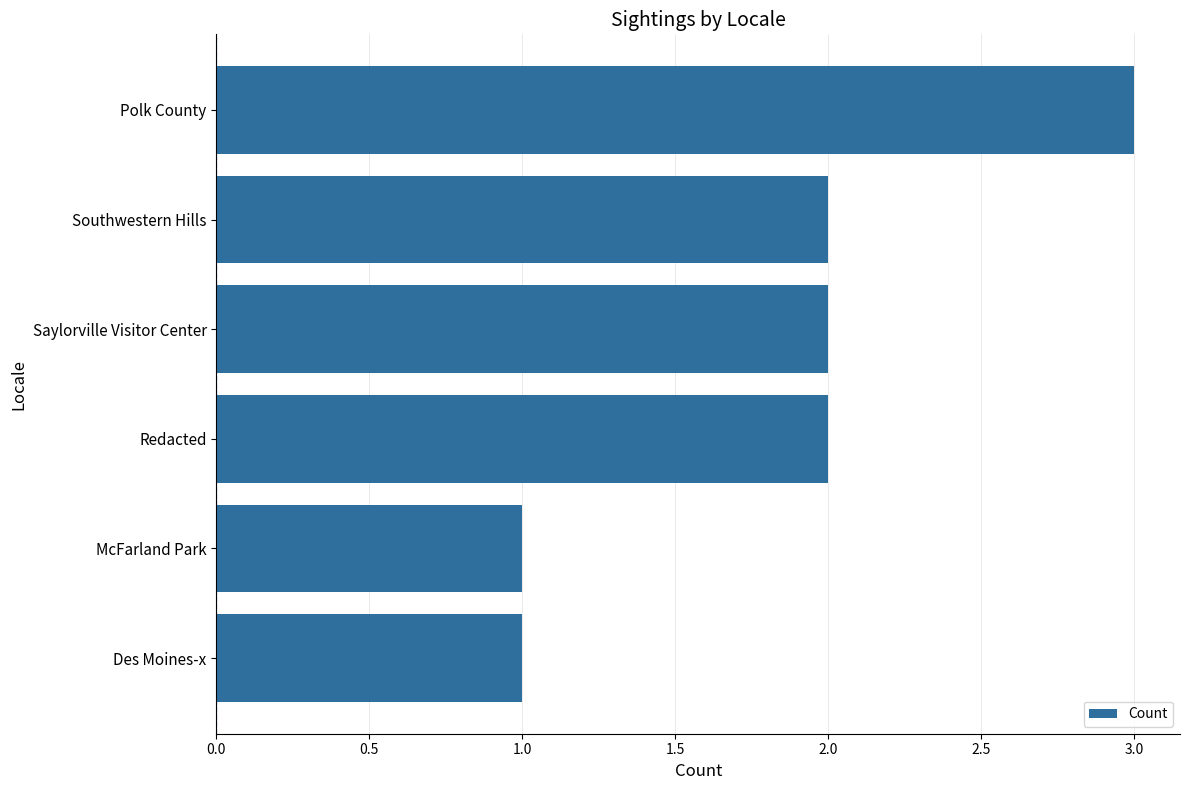

What is the sum of all values?

11